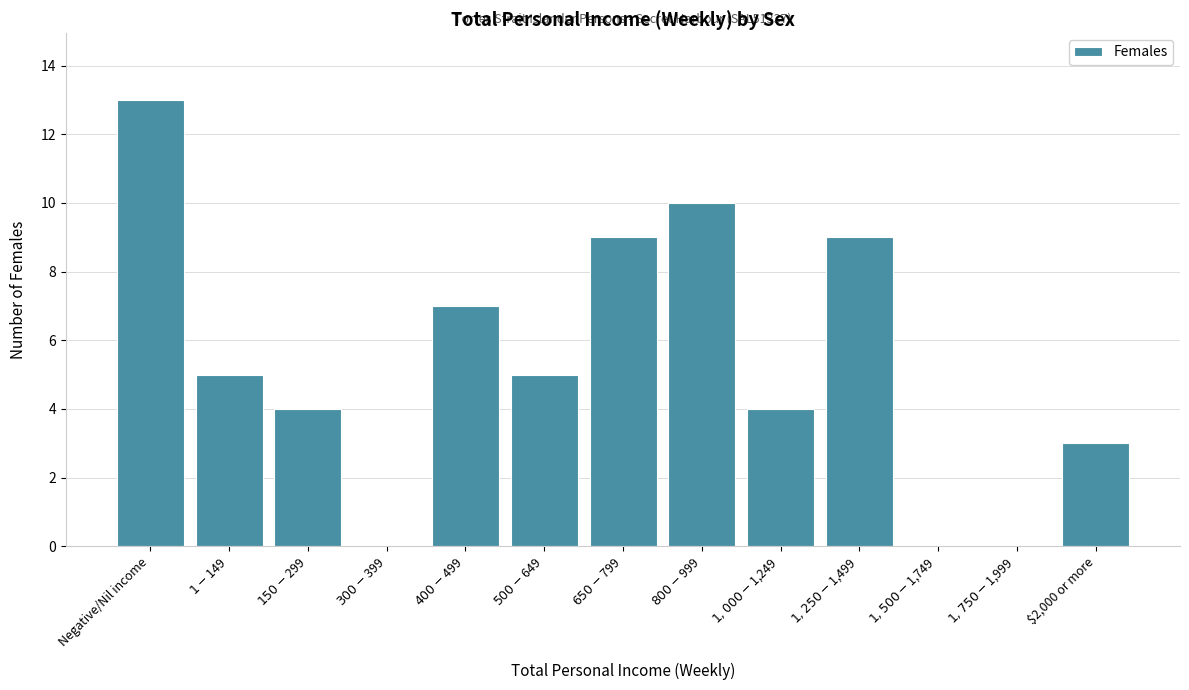

Which category has the highest value across all series?

Negative/Nil income